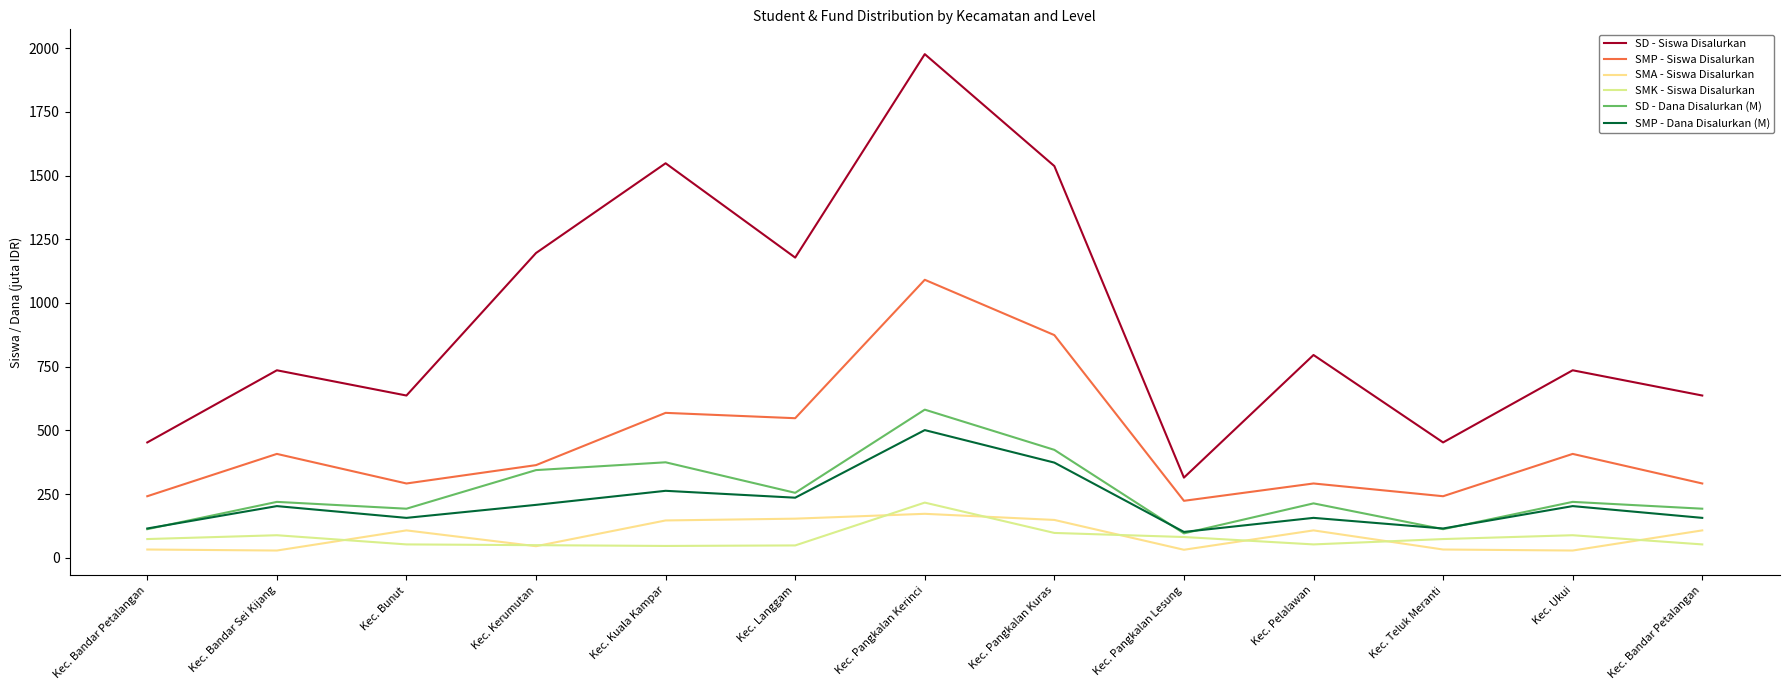

Reading right to left, what are all the values shown in this chart?

SD - Siswa Disalurkan: 637.0	736.0	453.0	796.0	315.0	1537.0	1976.0	1178.0	1548.0	1196.0	637.0	736.0	453.0
SMP - Siswa Disalurkan: 292.0	408.0	242.0	292.0	224.0	874.0	1091.0	548.0	569.0	364.0	292.0	408.0	242.0
SMA - Siswa Disalurkan: 108.0	29.0	33.0	108.0	32.0	149.0	173.0	154.0	147.0	46.0	108.0	29.0	33.0
SMK - Siswa Disalurkan: 53.0	89.0	74.0	53.0	82.0	98.0	217.0	49.0	47.0	50.0	53.0	89.0	74.0
SD - Dana Disalurkan (M): 193.0	219.8	112.7	214.0	96.3	423.9	581.6	255.4	375.1	344.5	193.0	219.8	112.7
SMP - Dana Disalurkan (M): 157.1	203.2	115.5	157.1	102.0	373.9	501.4	236.2	263.2	208.1	157.1	203.2	115.5